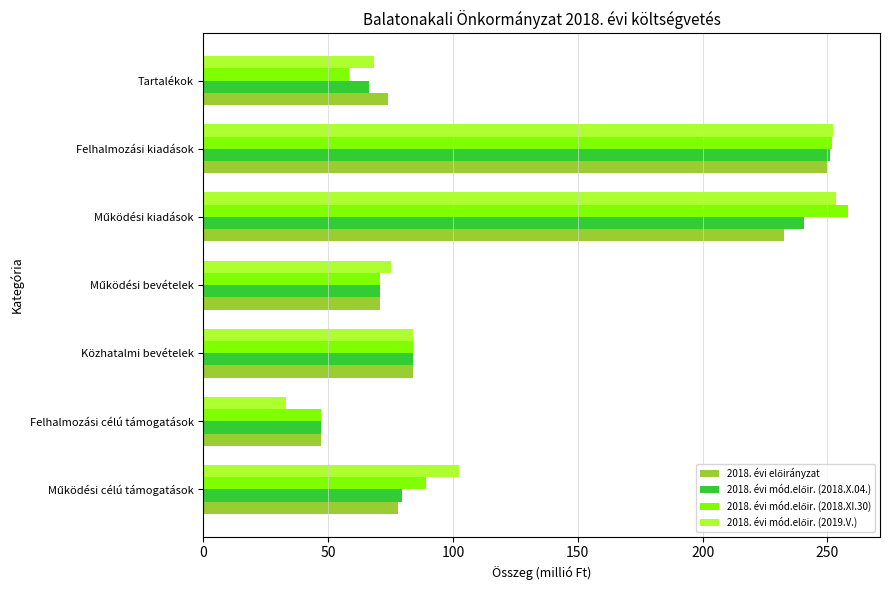

What is the minimum value shown in the chart?

33.2